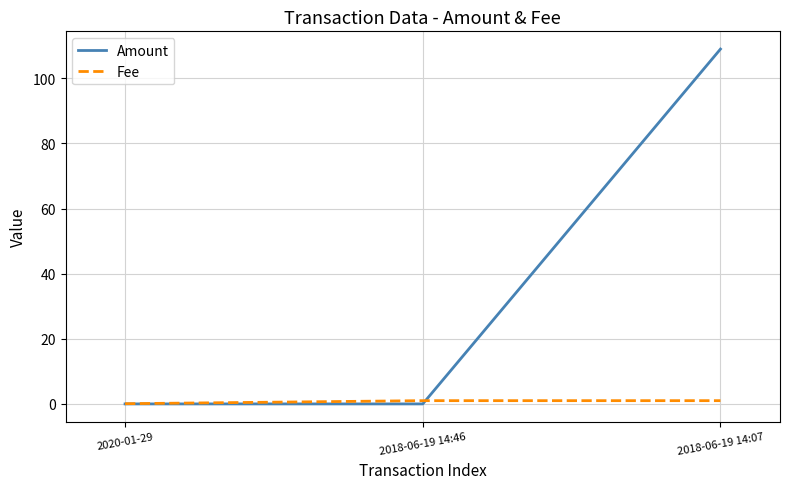

At which category is the sum across all series the highest?

2018-06-19 14:07